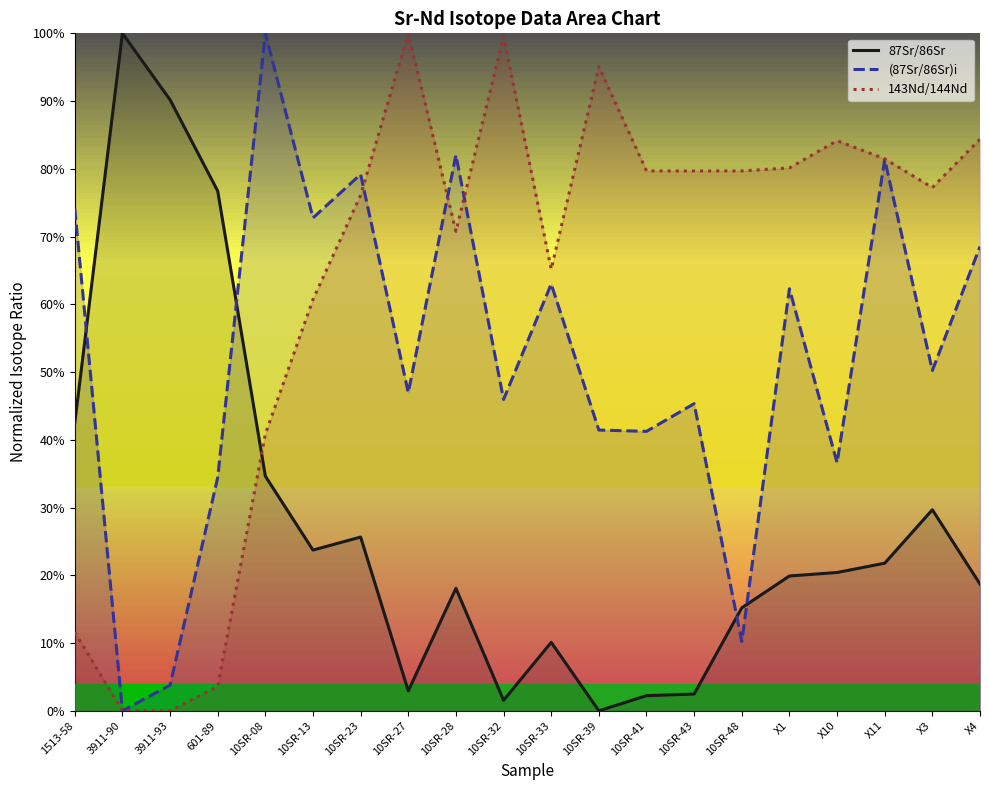

Is it true that 143Nd/144Nd equals 0.5 at 10SR-32?

False